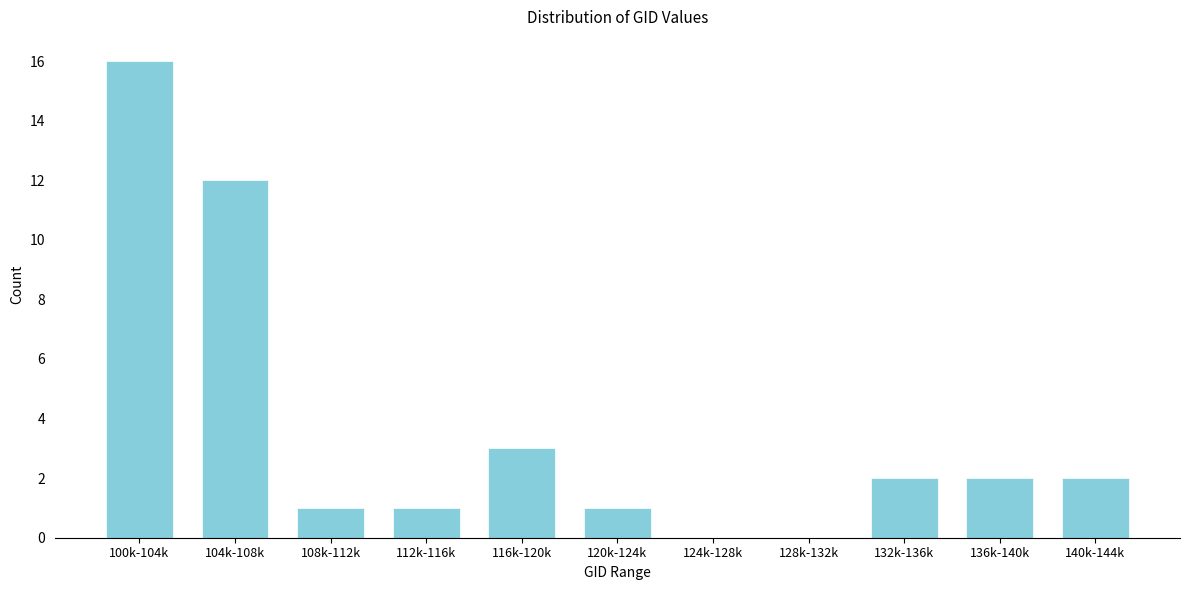

Reading left to right, transcribe all the data shown in this chart.

100k-104k=16	104k-108k=12	108k-112k=1	112k-116k=1	116k-120k=3	120k-124k=1	124k-128k=0	128k-132k=0	132k-136k=2	136k-140k=2	140k-144k=2